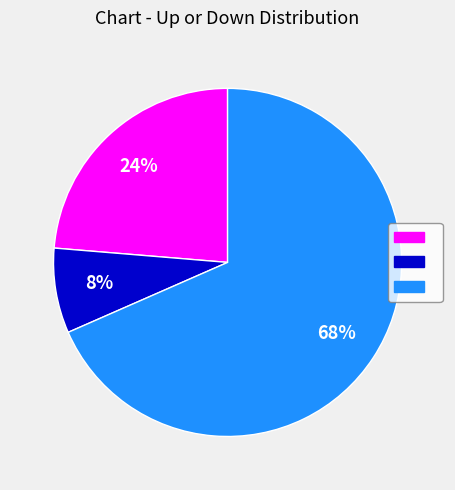

Does any single category account for the majority?

Yes